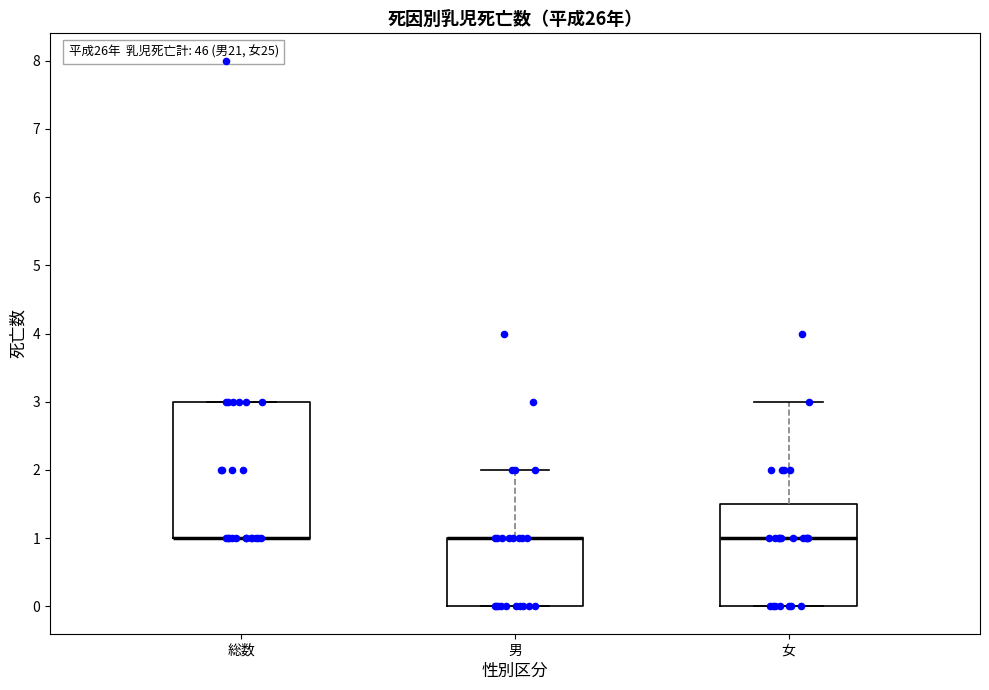

Reading left to right, transcribe this box plot: for each box, give where its median line is, the range the box spans, and where its two whiskers end, as read against the y-axis. The values are not printed on the chart, so give them approximately, as read against the axis.

総数: median 1.0 (drawn on the box's lower edge), box 1.0 to 3.0, whiskers 1.0 to 3.0
男: median 1.0 (drawn on the box's upper edge), box 0.0 to 1.0, whiskers 0.0 to 2.0
女: median 1.0, box 0.0 to 1.5, whiskers 0.0 to 3.0